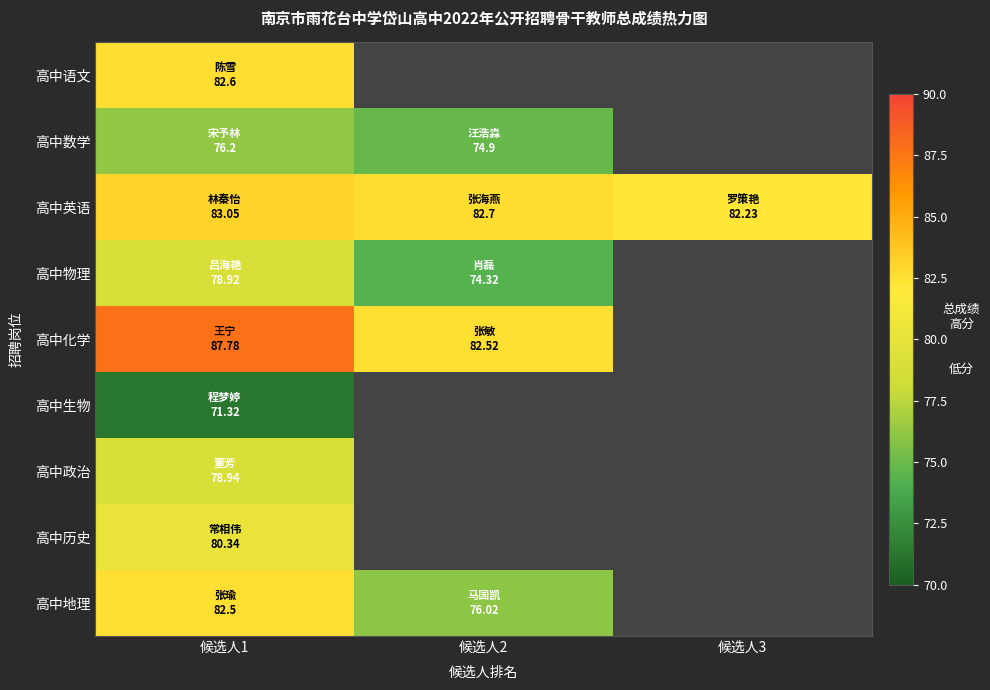

At which label does 高中历史 reach its peak?

候选人1